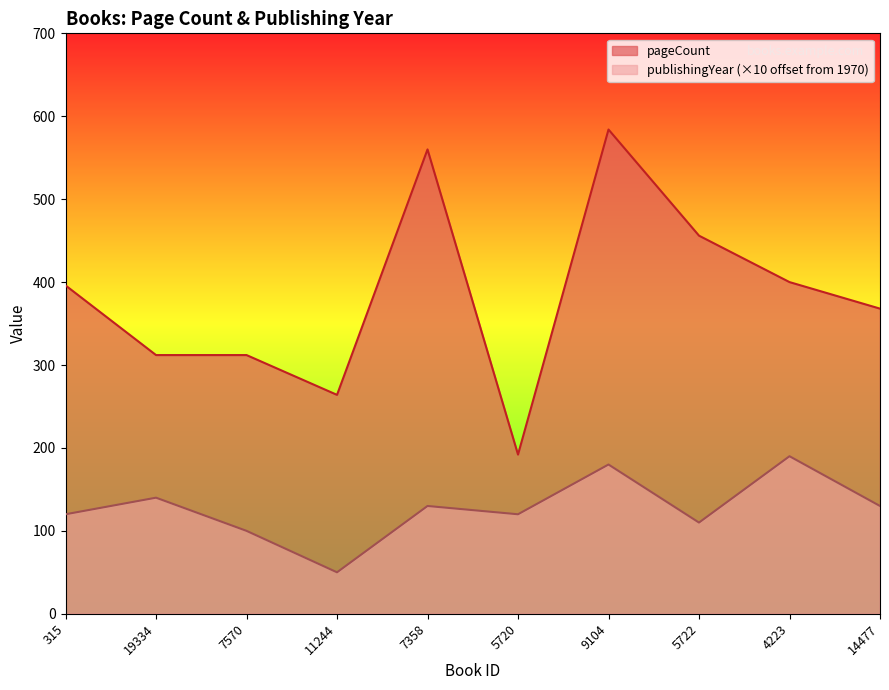

Read the publishingYear value at 7358, to the nearest 50.

150